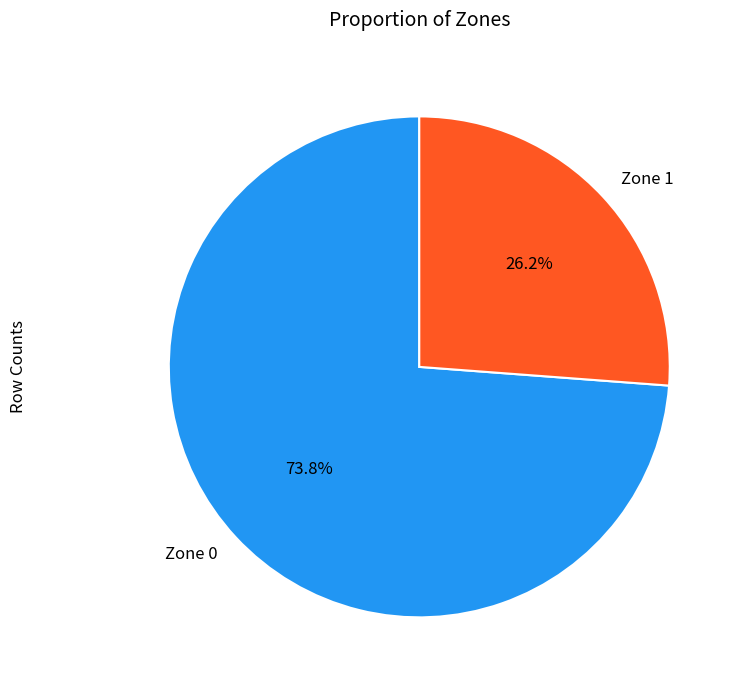

To the nearest percent, what is the difference between the Zone 1 and Zone 0 slice percentages?

48%